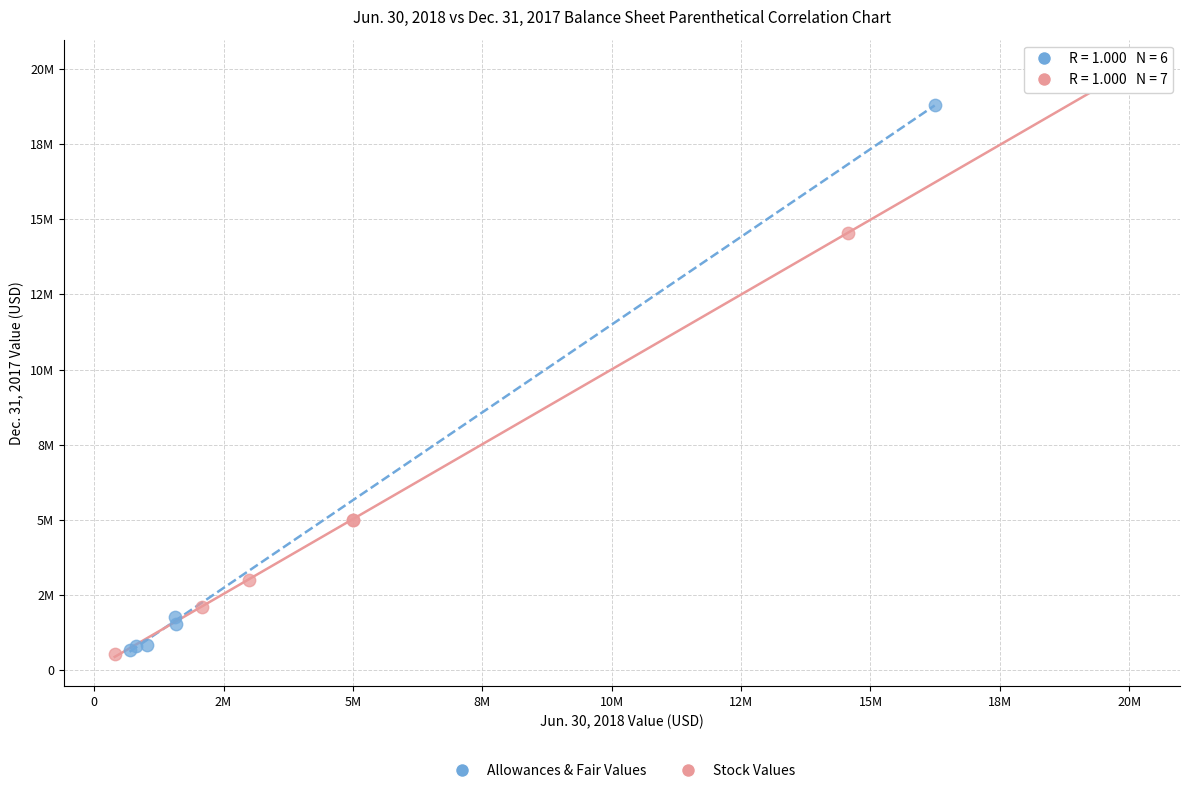

Which series has the largest Y range (max minus min)?

Stock Values